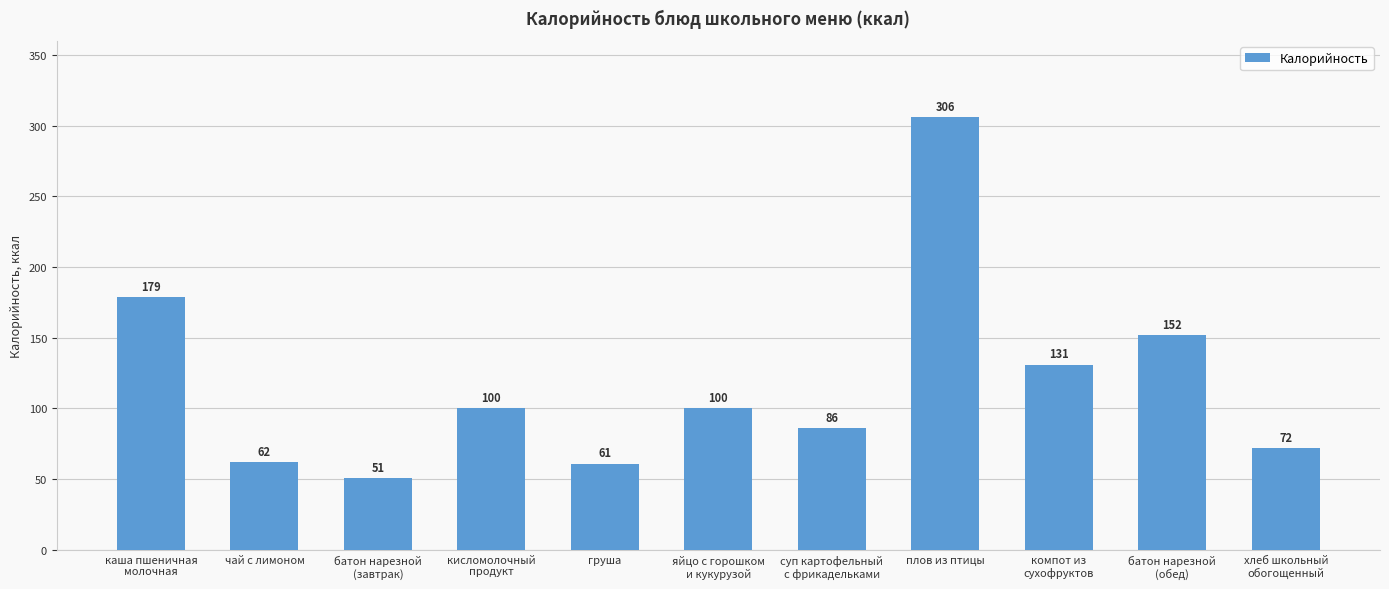

What position from the left is груша?

5